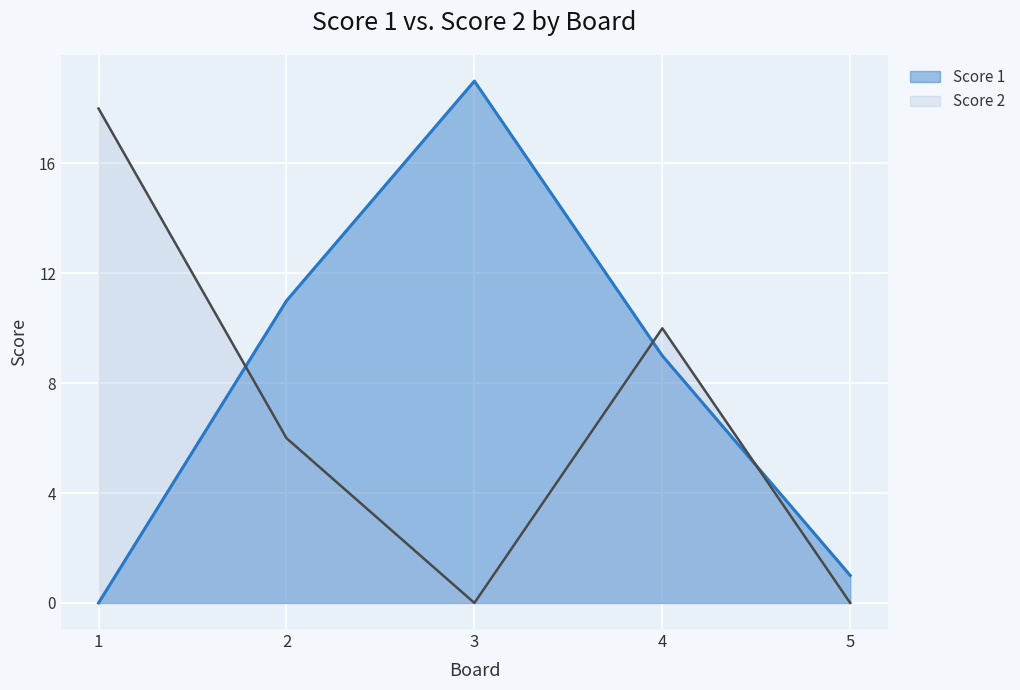

What is the total value across all series at 3?

19